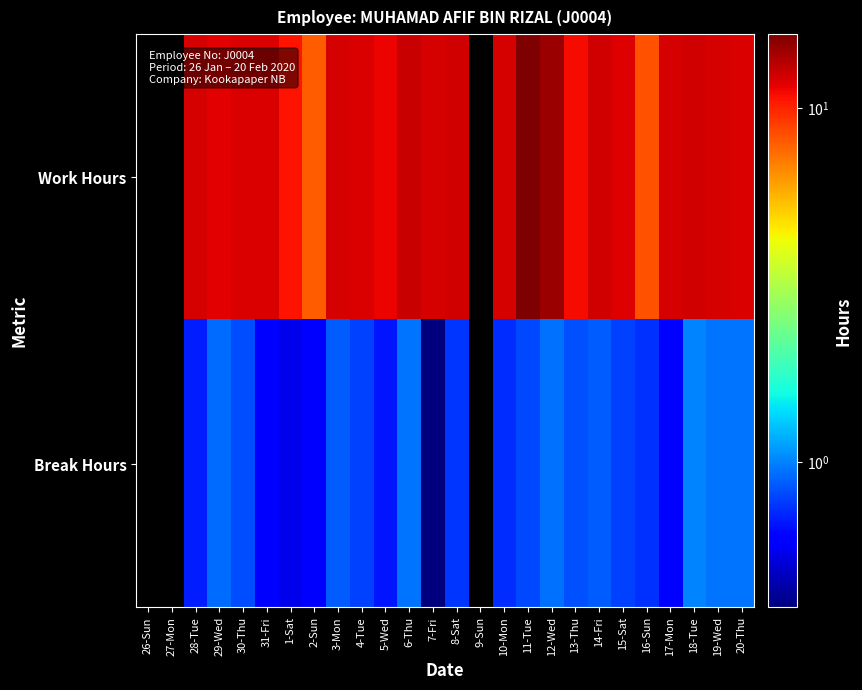

What is the total value across all series at 19-Wed?

13.1